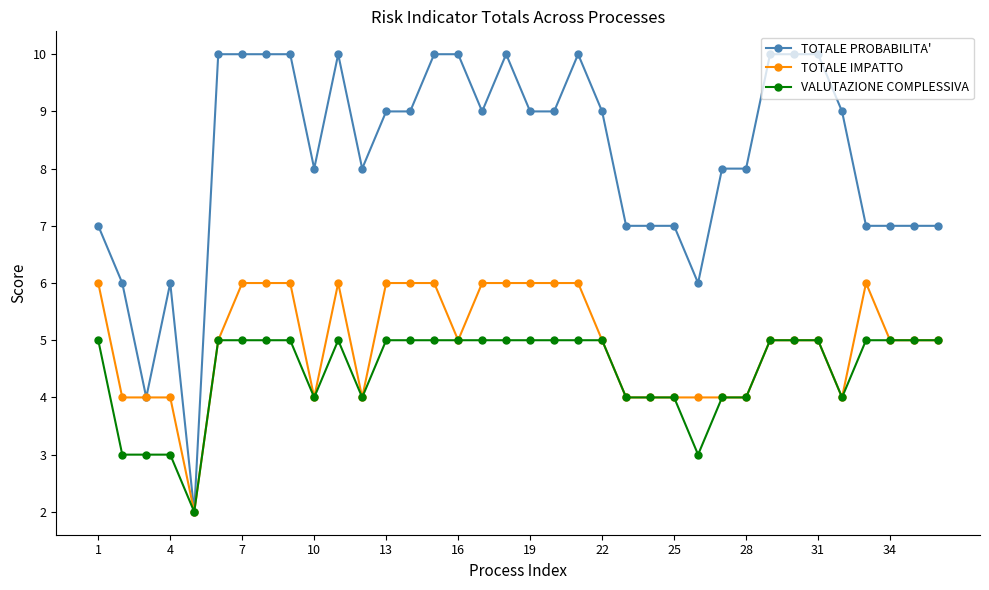

What is the maximum value for TOTALE PROBABILITA'?

10